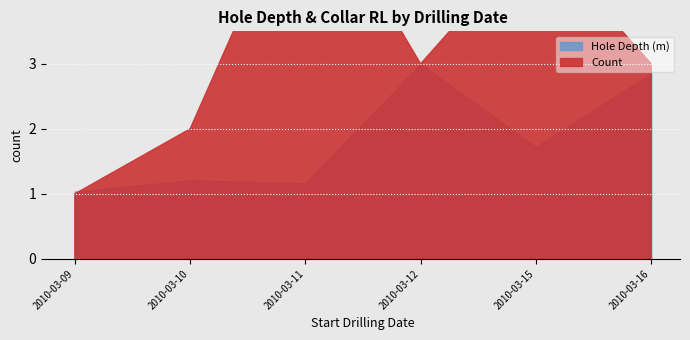

What is the approximate value of hole_depth at 11?

45.4